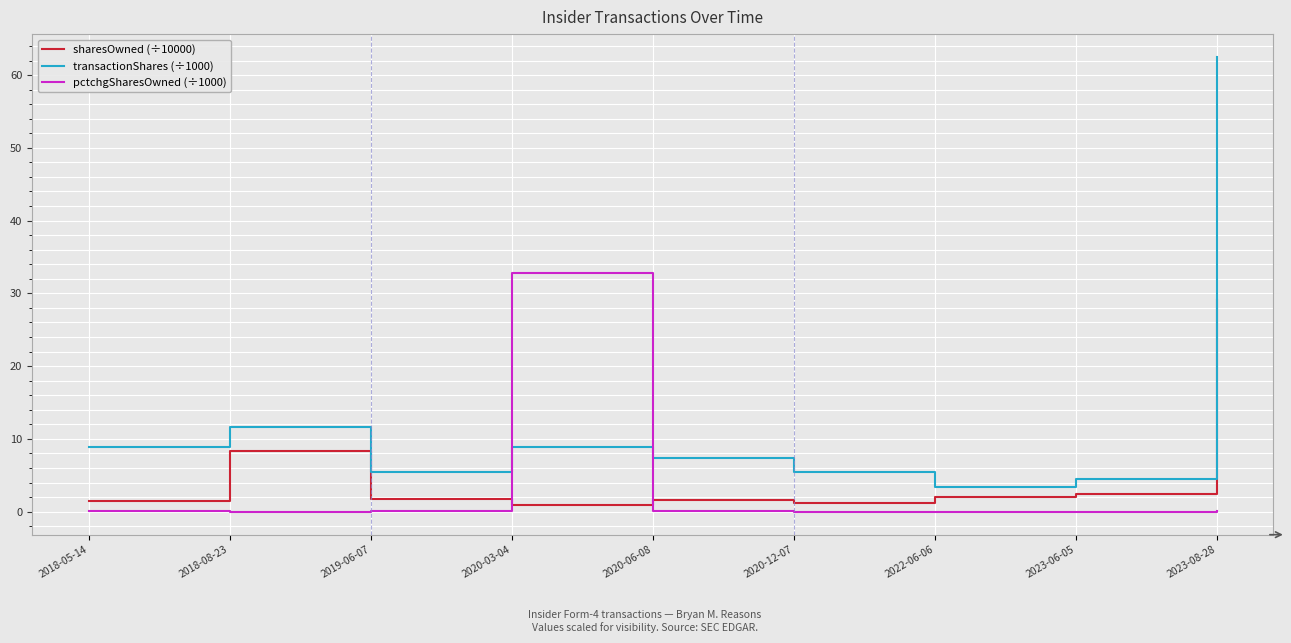

At how many categories does at least one series exceed 58?

1